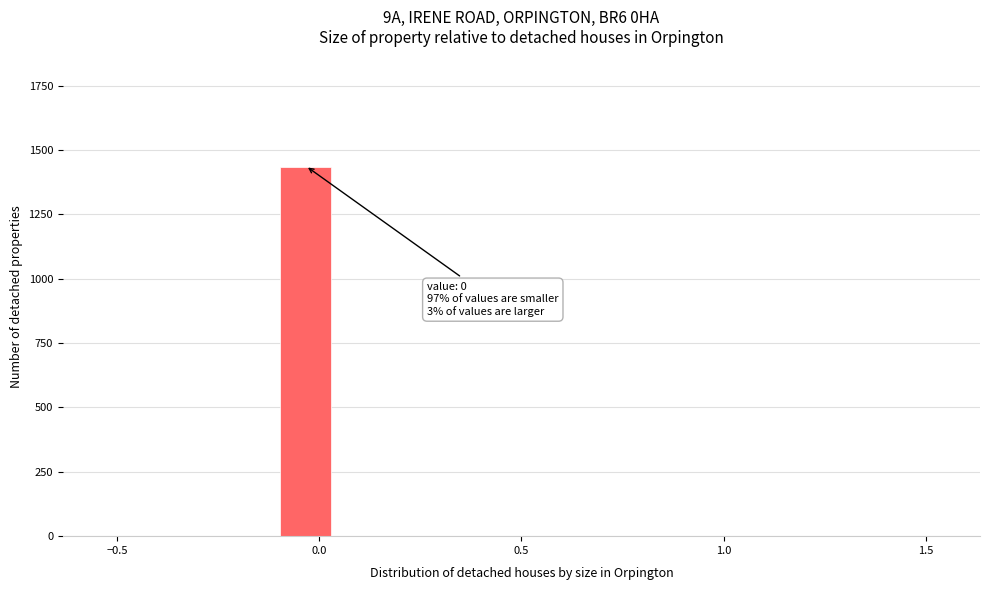

Read against the x-axis, roughly where is the centre of the tallest bar?

-0.05